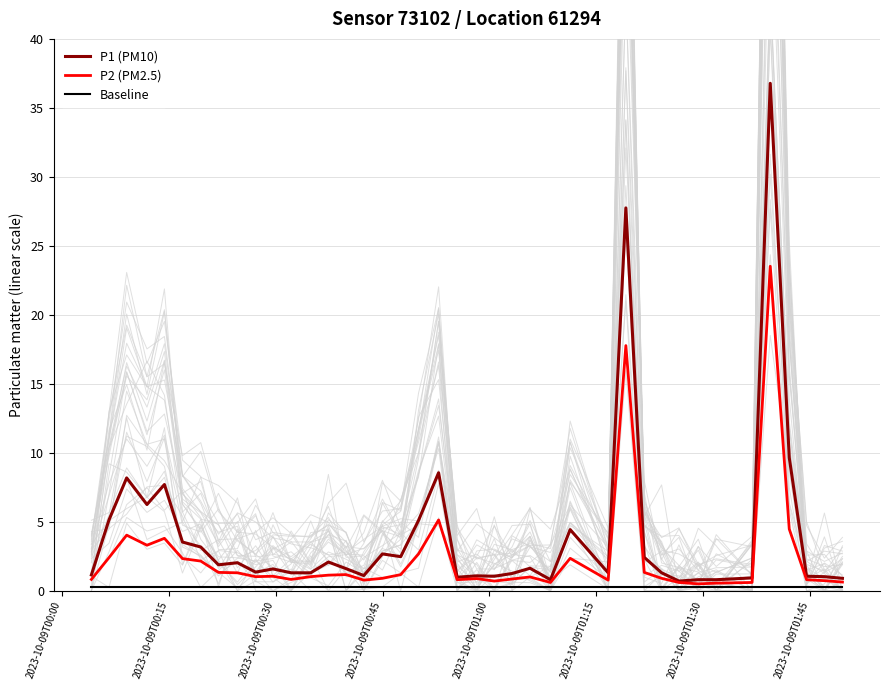

What is the maximum value for P1 (PM10)?

36.8